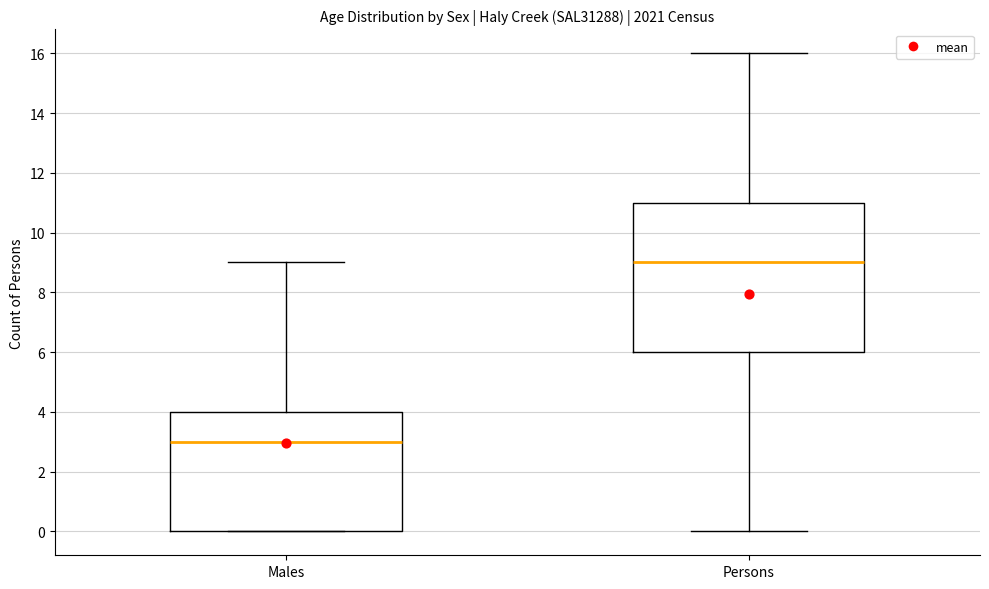

Where is the upper edge of the box for Males on the y-axis? The values are not printed on the chart, so give them approximately, as read against the axis.

4